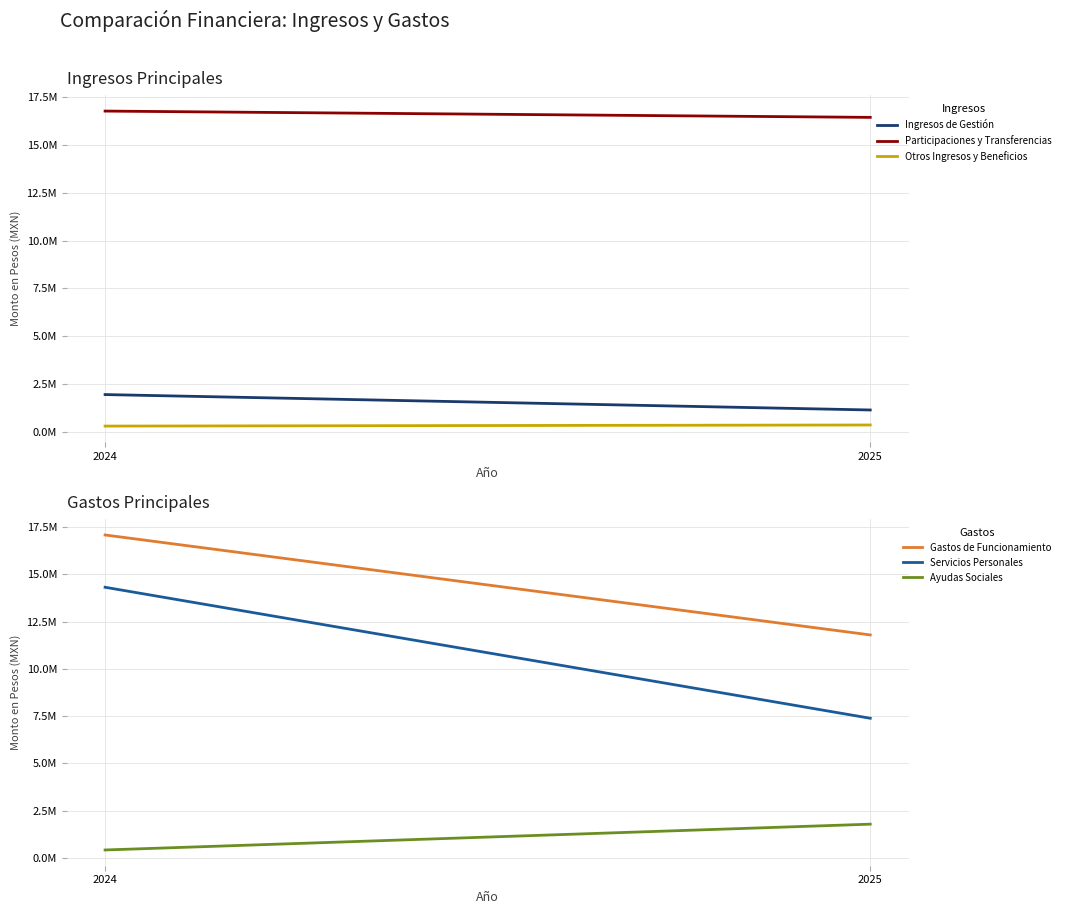

What is the greatest value displayed?

17083403.4